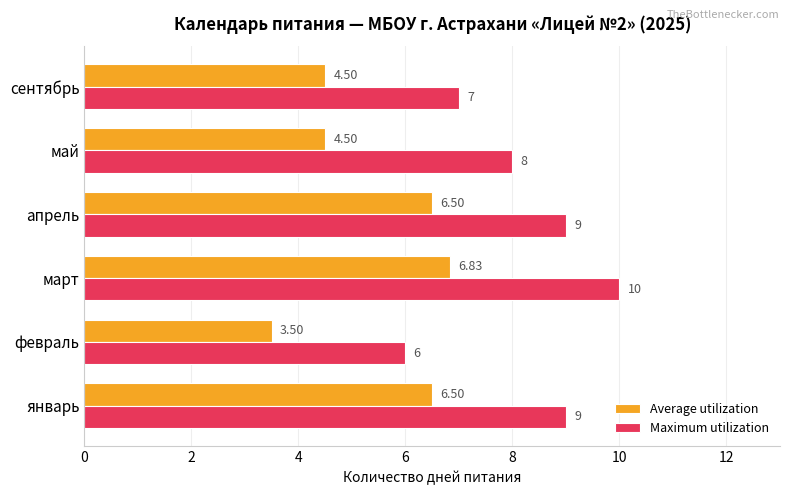

How many Maximum utilization values are between 7 and 9?

4